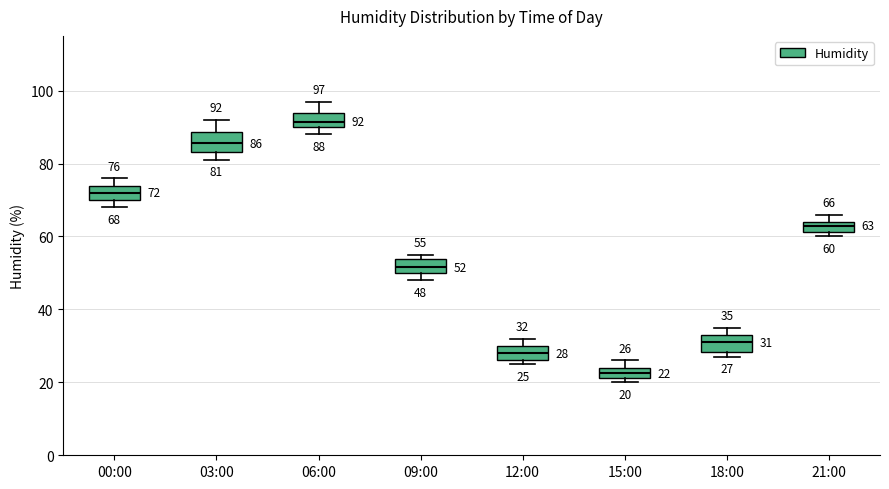

Which box has the highest median line?

06:00